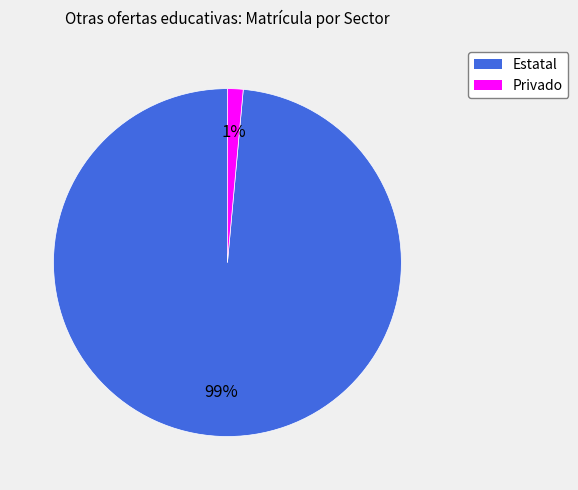

Which slice is the smallest?

Privado